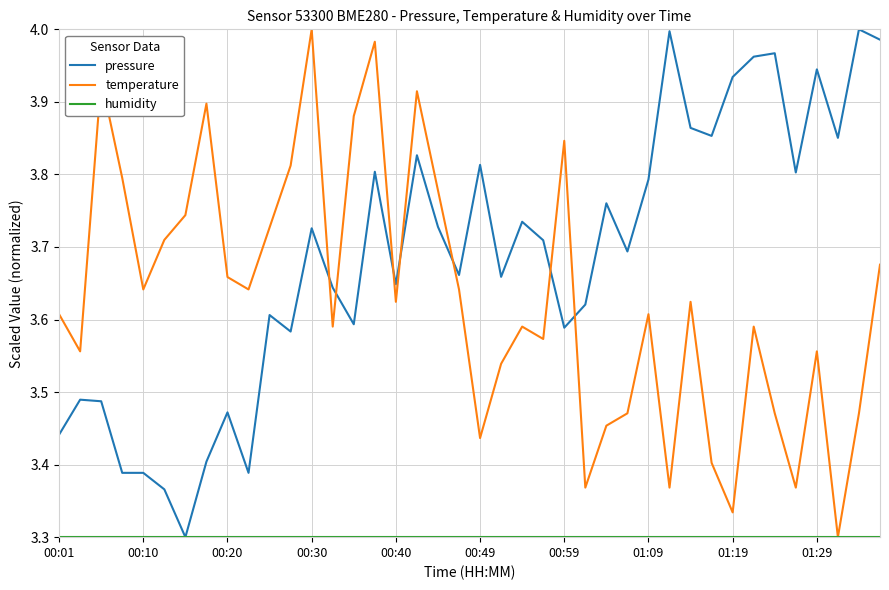

How many intersections are there between temperature and pressure?

7